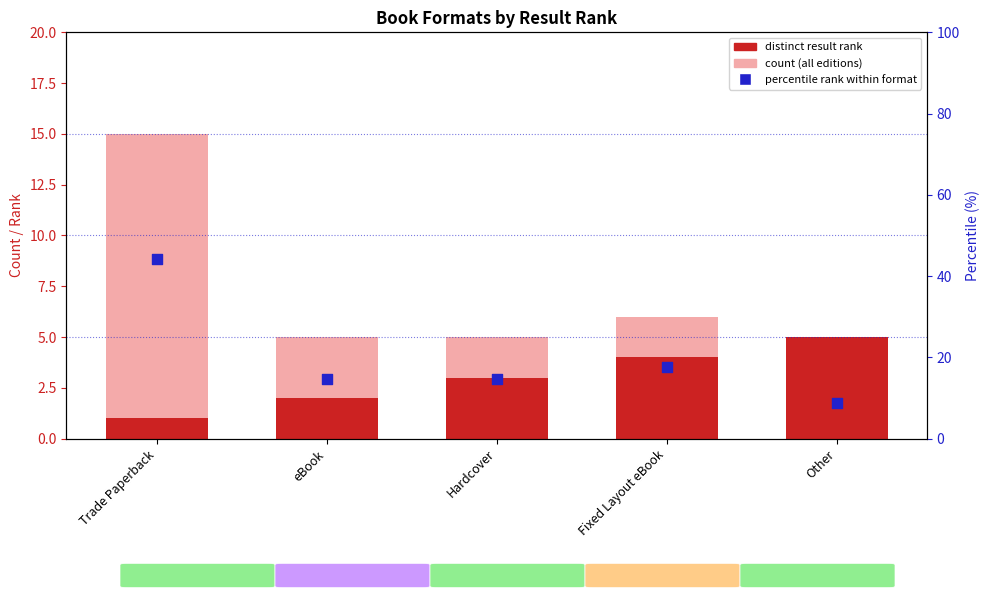

Which series has the largest total across all categories?

percentile rank within format